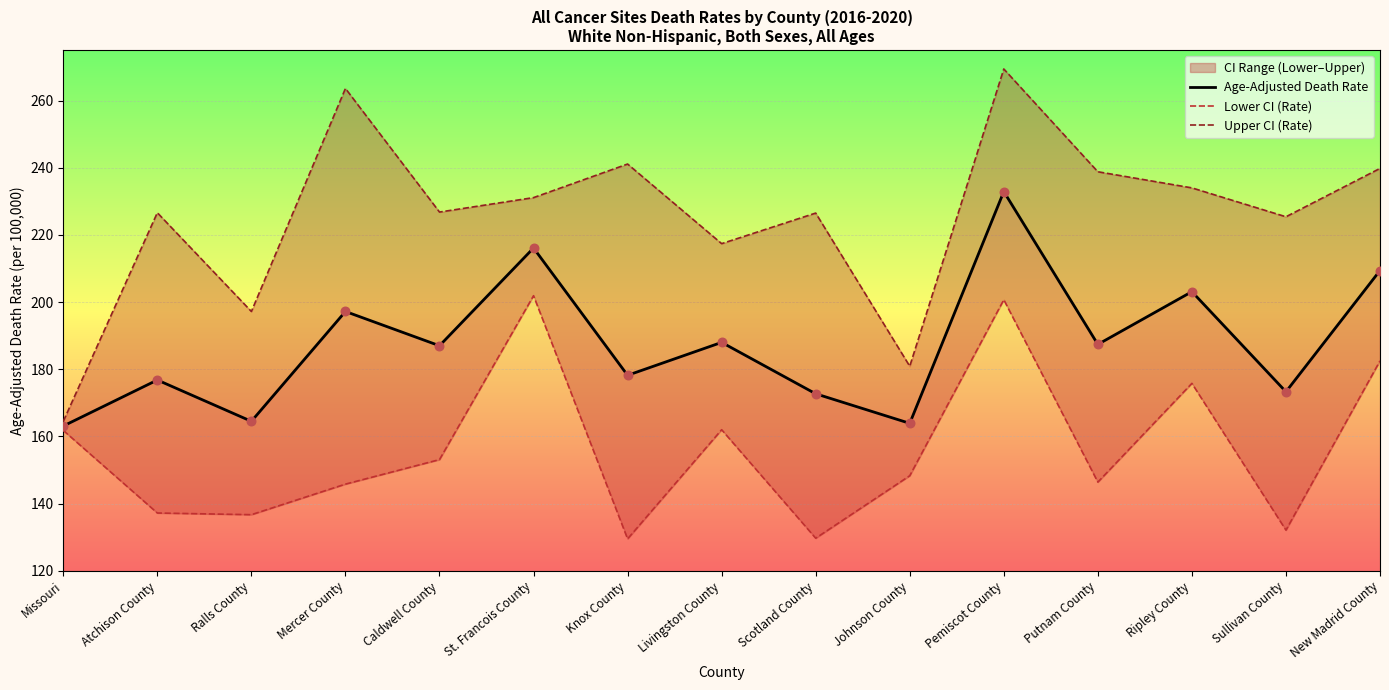

Which series contains the lowest Y value?

Lower CI (Rate)